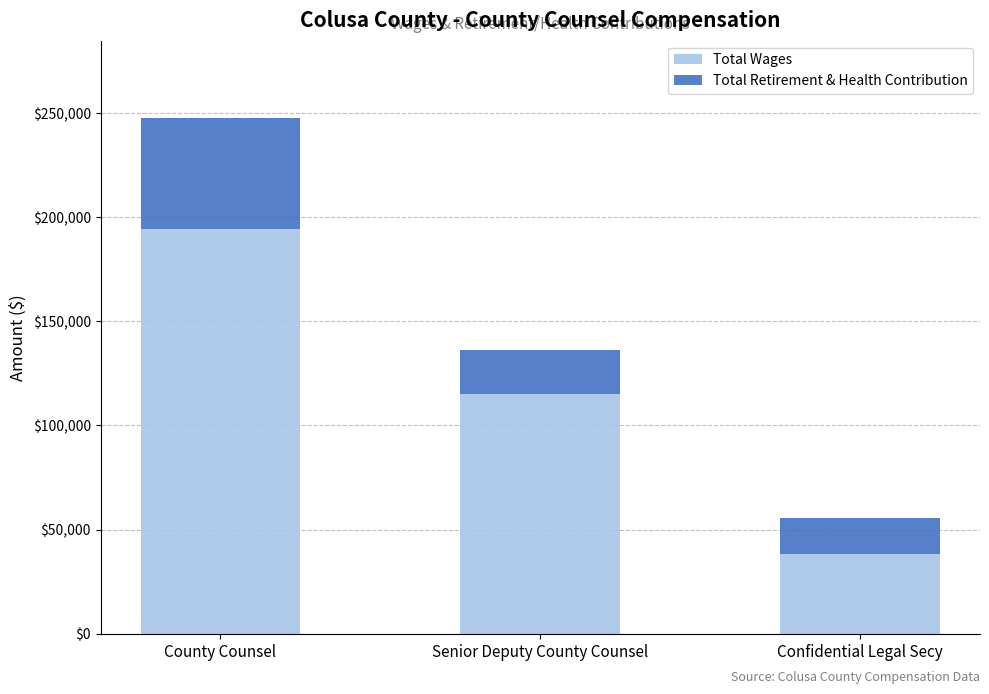

What is the difference between the Total Wages values at Confidential Legal Secy and Senior Deputy County Counsel?

76881